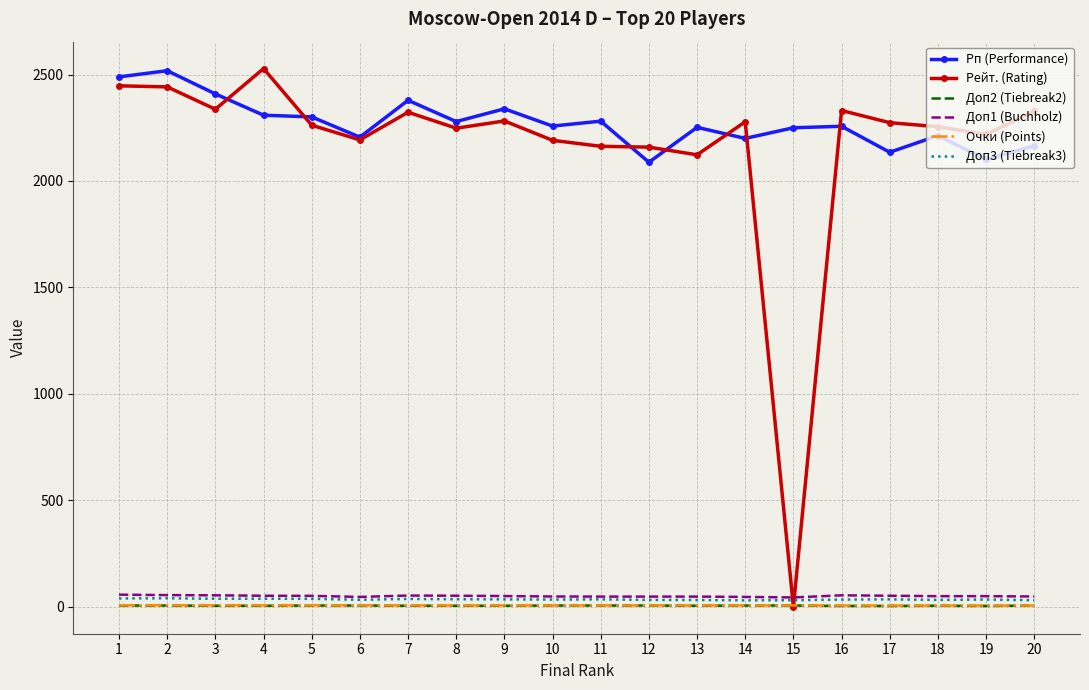

True or false: Рп (Performance) and Доп2 (Tiebreak2) intersect in this chart.

False